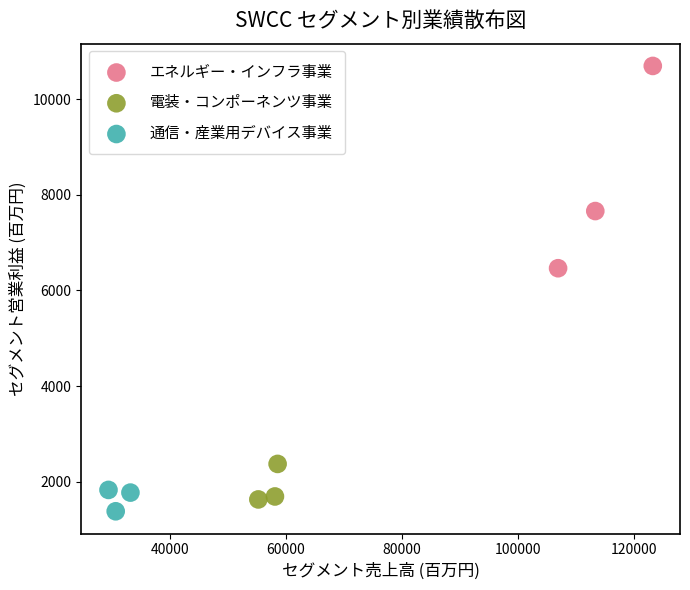

What are all the series names shown in the legend?

エネルギー・インフラ事業, 電装・コンポーネンツ事業, 通信・産業用デバイス事業